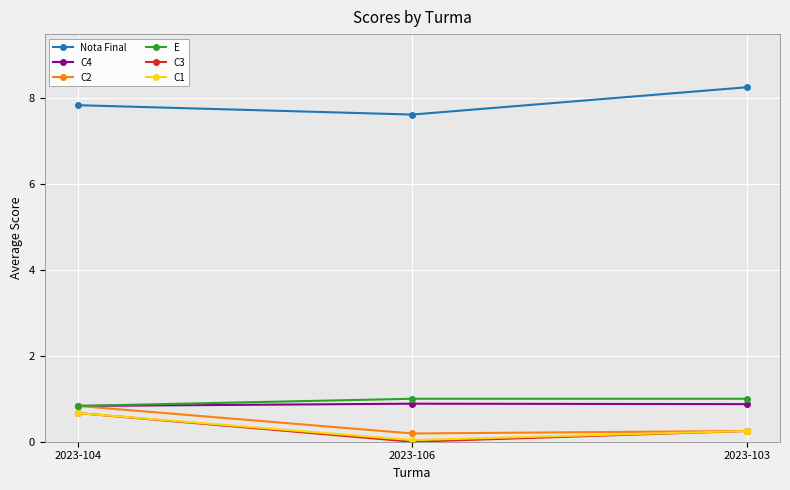

The C4 series shows 0.9 at 2023-106. True or false?

True